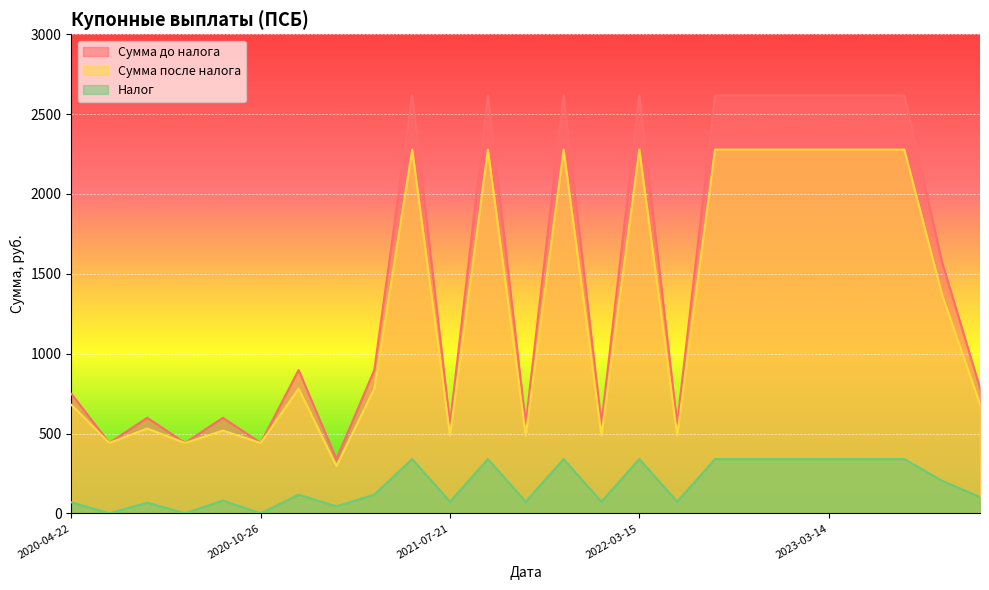

What is the difference between the second highest and minimum values in the Сумма до налога series?

2277.8